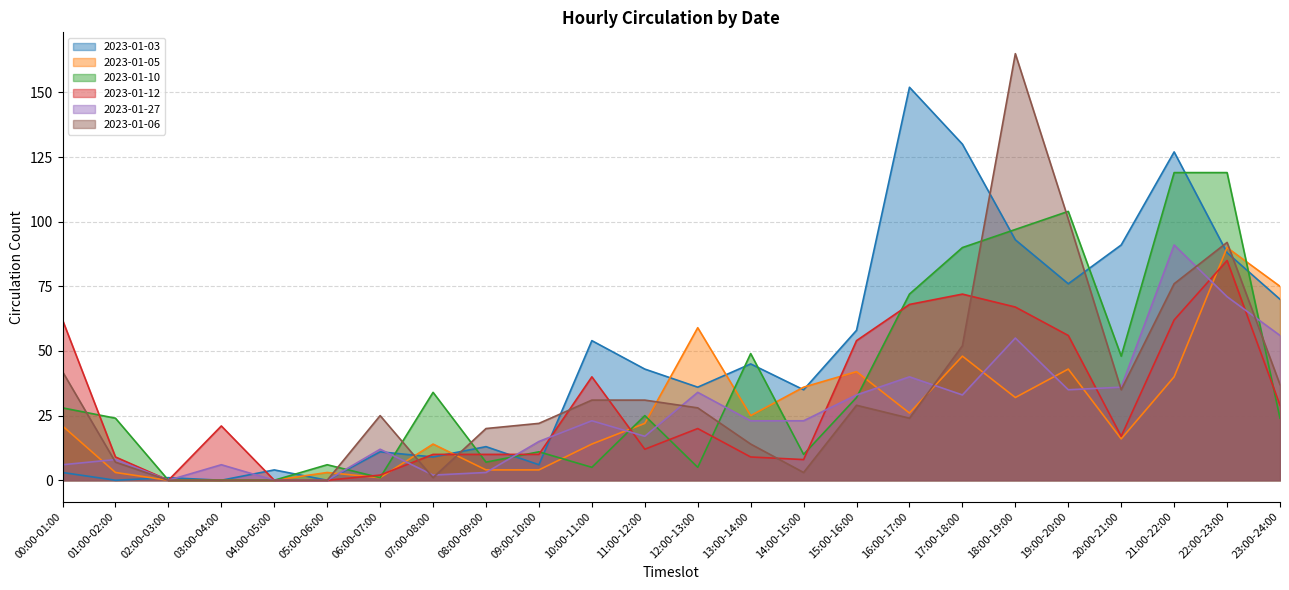

How many lines are shown in the chart?

6